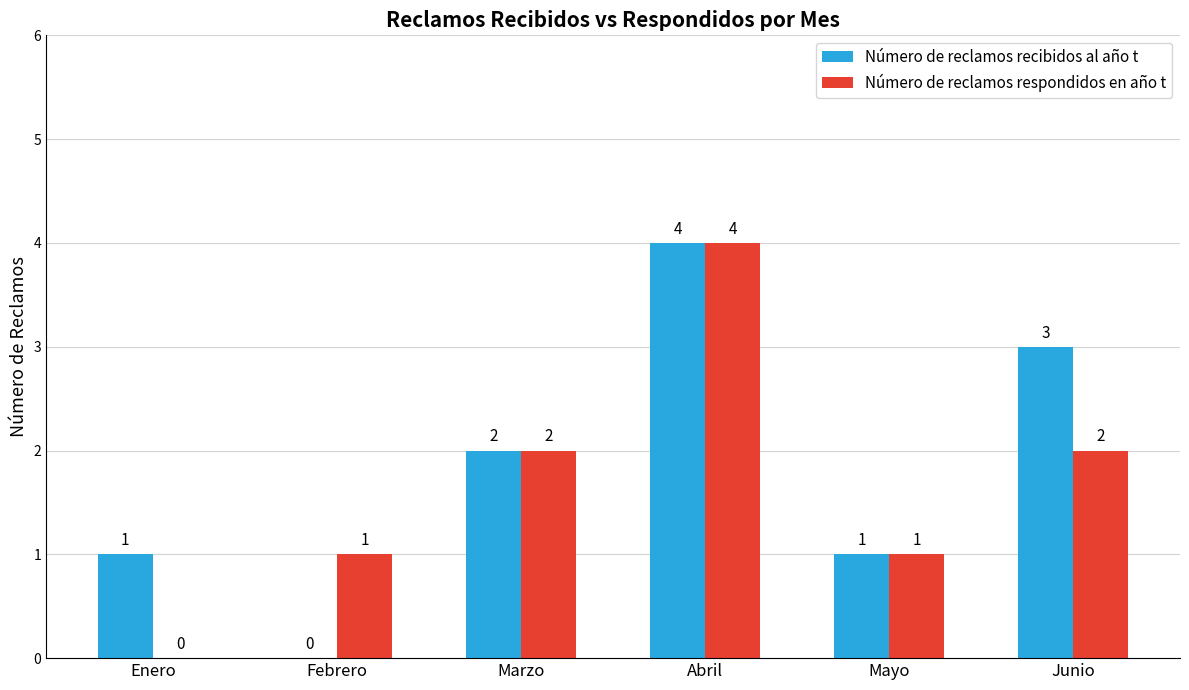

What is the highest value of the Número de reclamos recibidos al año t series?

4